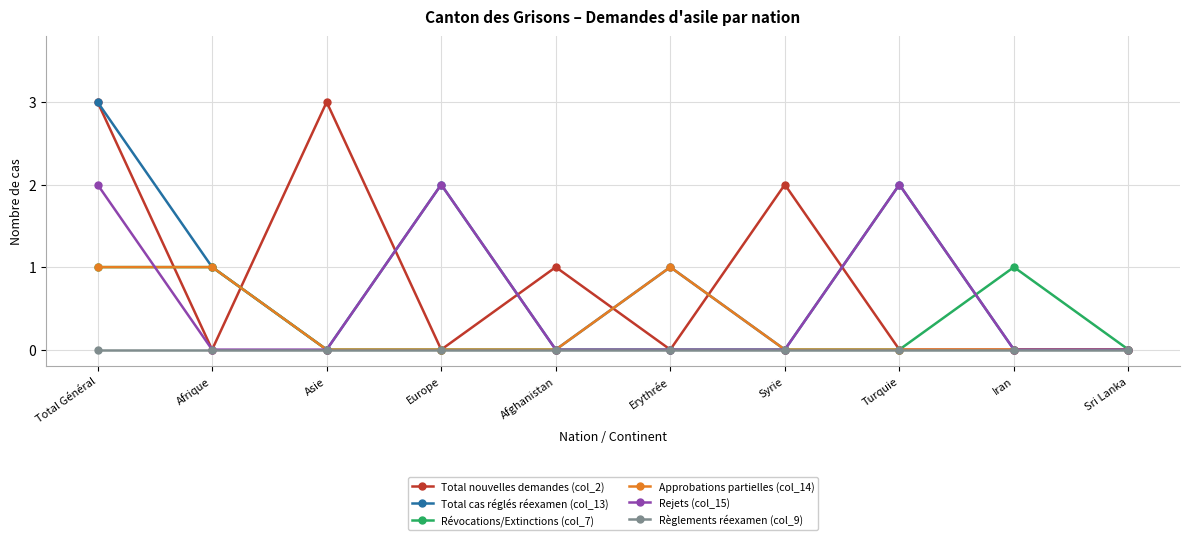

Between Afghanistan and Syrie, which series saw the biggest shift?

Total nouvelles demandes (col_2)